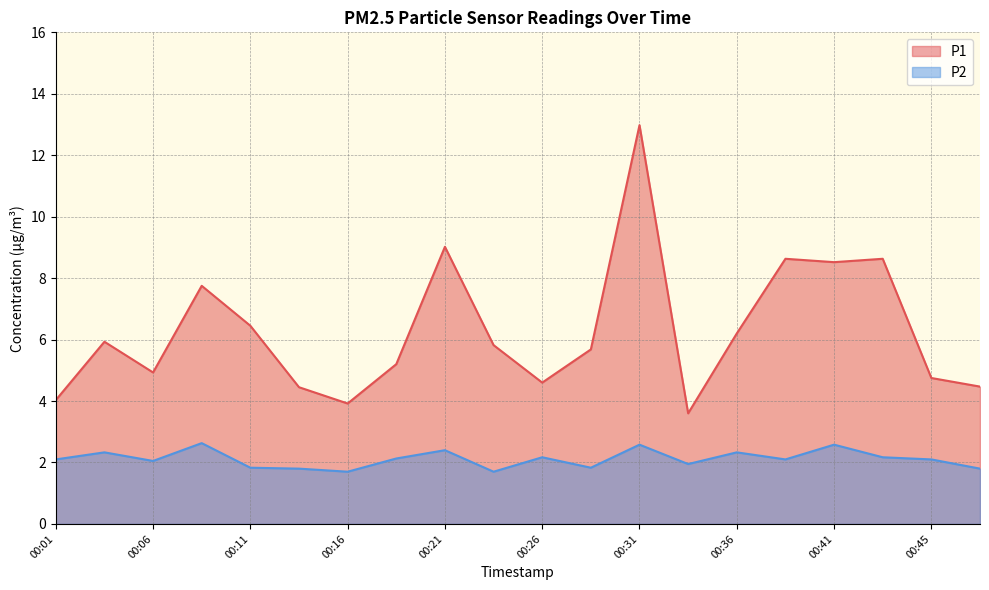

True or false: P1 has a value of 1.8 at 00:11.

False